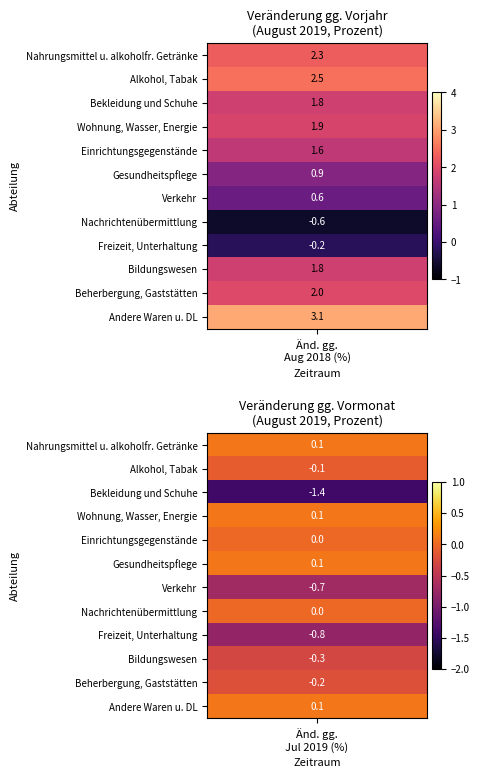

What is the sum of the Gesundheitspflege values at 0 and 1?

1.0